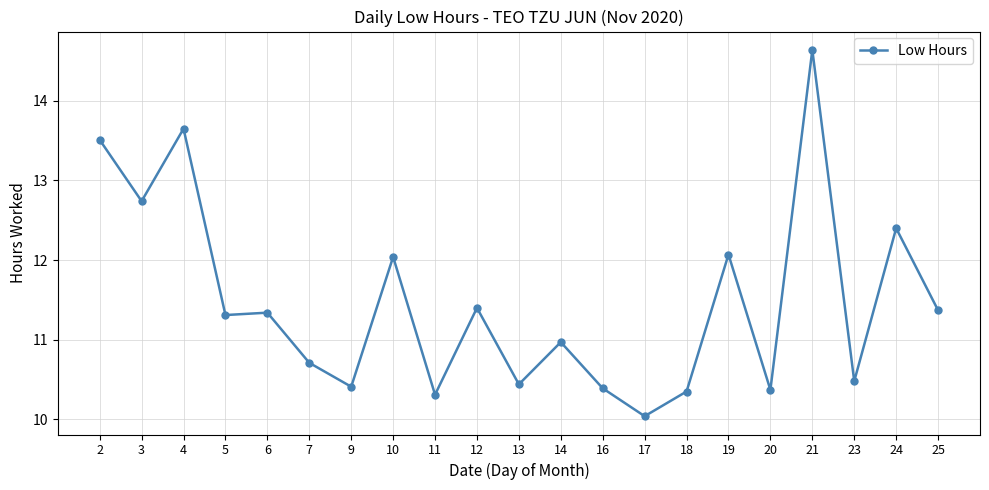

True or false: there are more than 0 points higher than both neighbors.

True